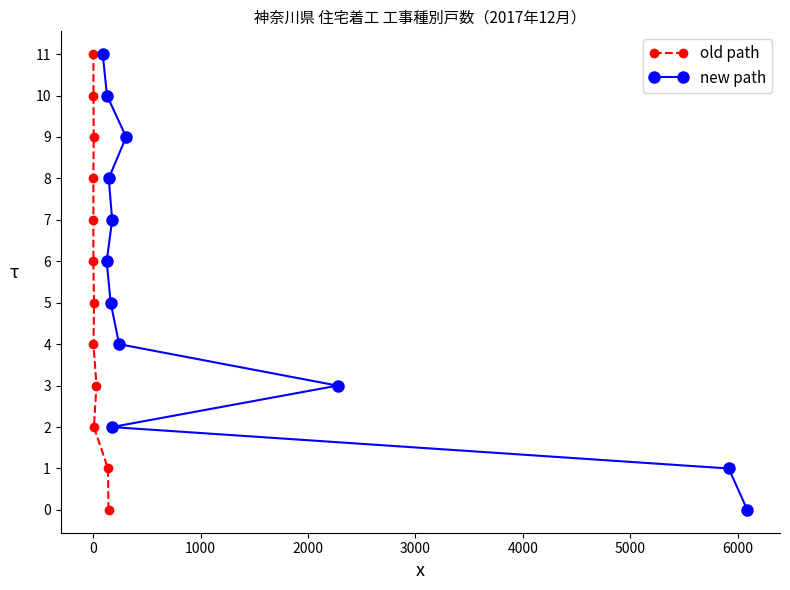

True or false: old path has more than 2 points higher than both neighbors.

False